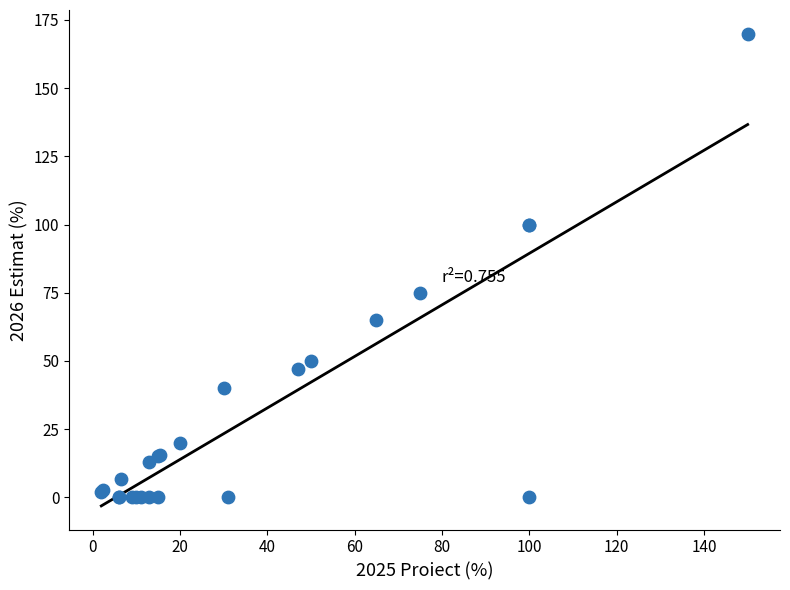

What Y value in the scatter plot is closest to 85?

75.0